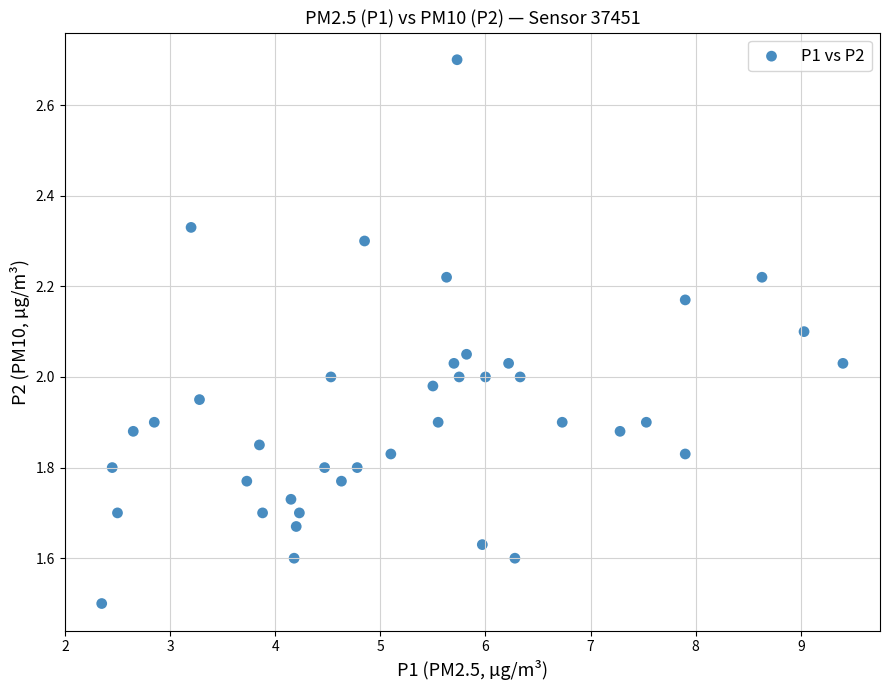

What is the range of X values (max minus min)?

7.1